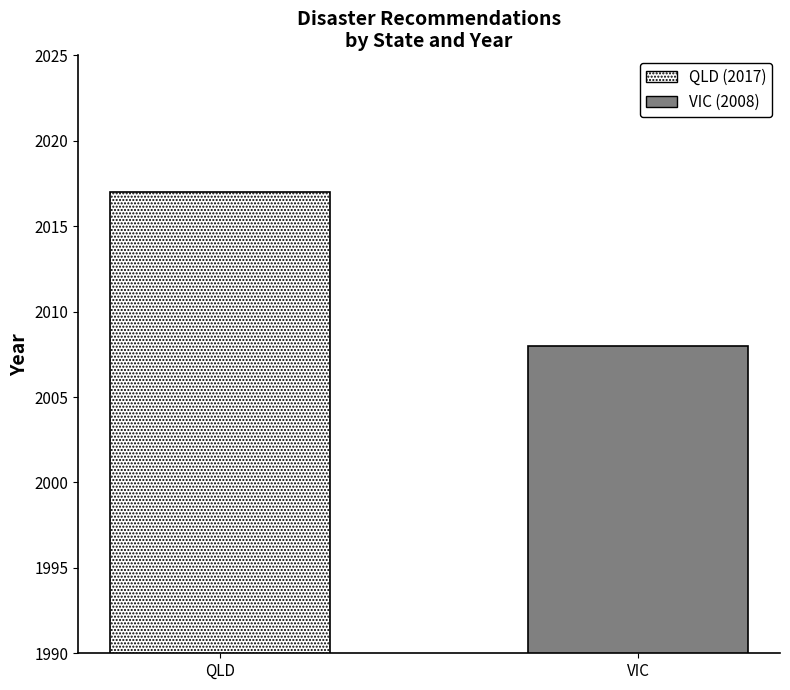

What is the minimum value shown in the chart?

2008